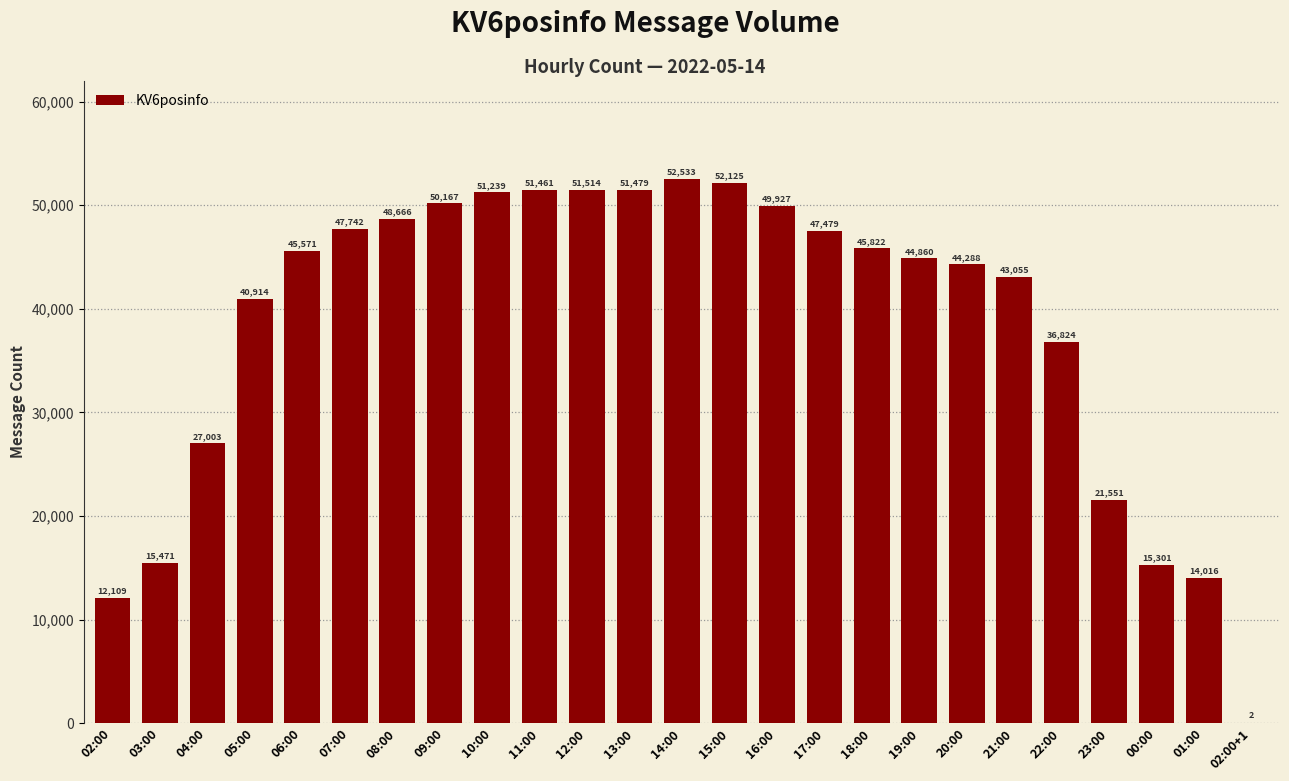

What is the change in value from 06:00 to 21:00?

-2516